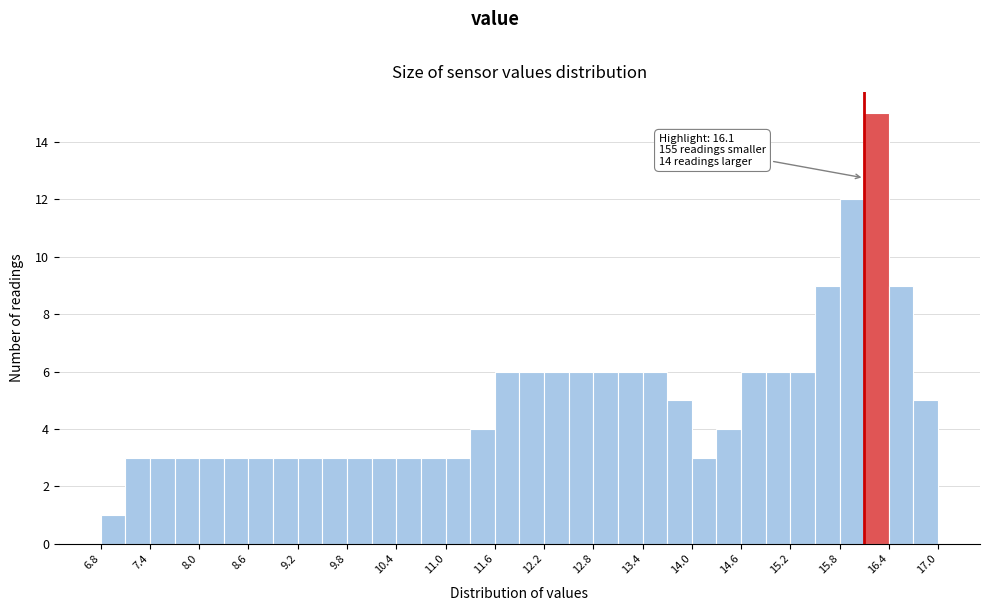

Around what value on the x-axis is the tallest bar? Give the approximate position of its centre, as read against the axis.

16.3